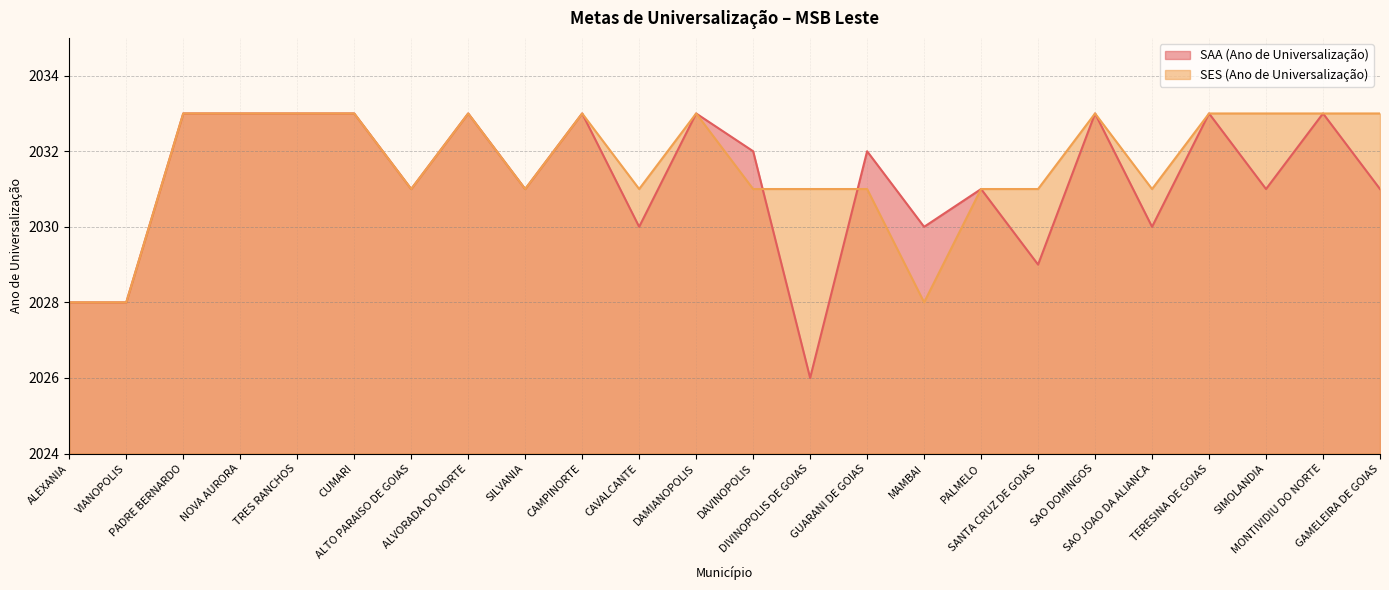

At which label is SES (Ano de Universalização) closest to 2030?

ALTO PARAISO DE GOIAS